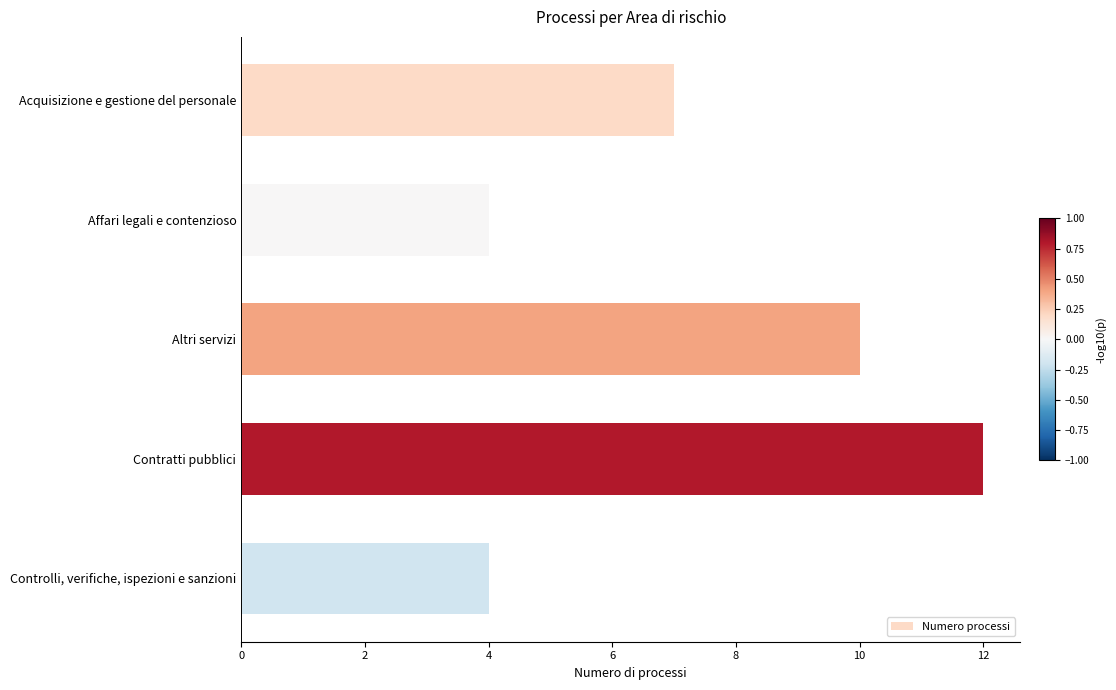

True or false: the data shows 1 at Affari legali e contenzioso.

False